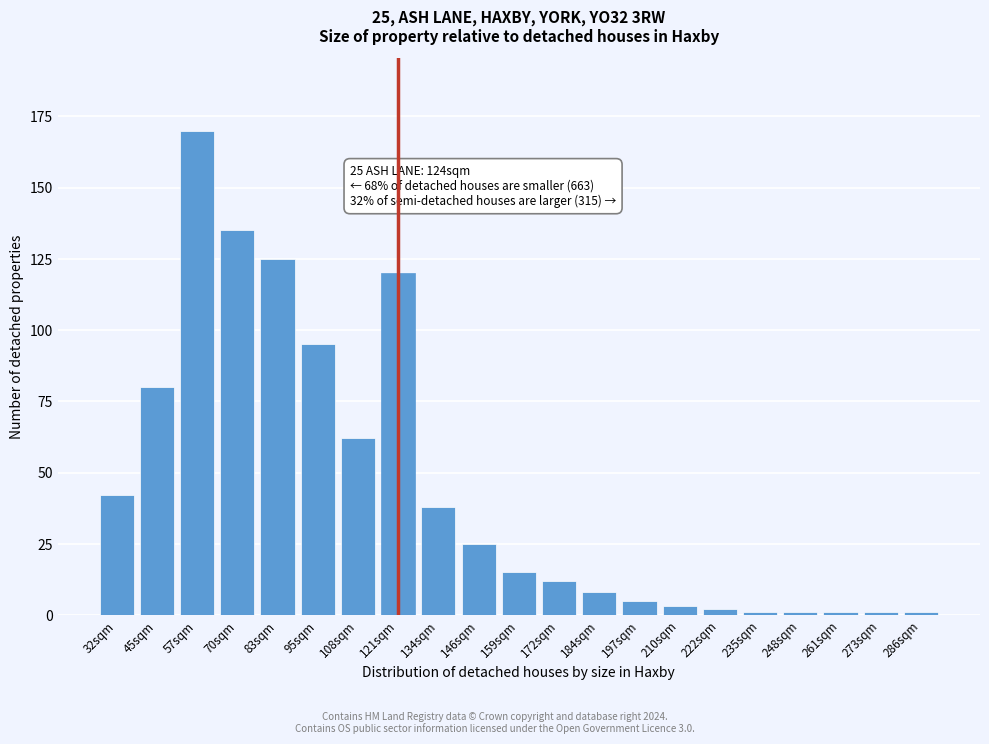

Reading left to right, what are all the values shown in this chart?

42	80	170	135	125	95	62	120	38	25	15	12	8	5	3	2	1	1	1	1	1